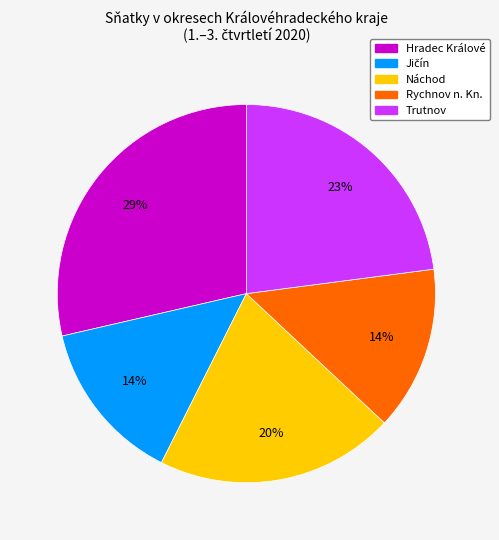

Is it true that Náchod is 20% of the pie?

True